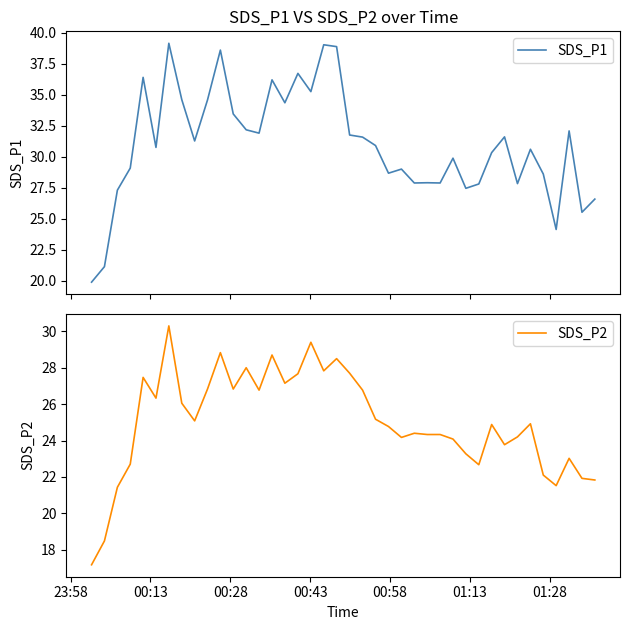

What is the maximum value for SDS_P2?

30.3